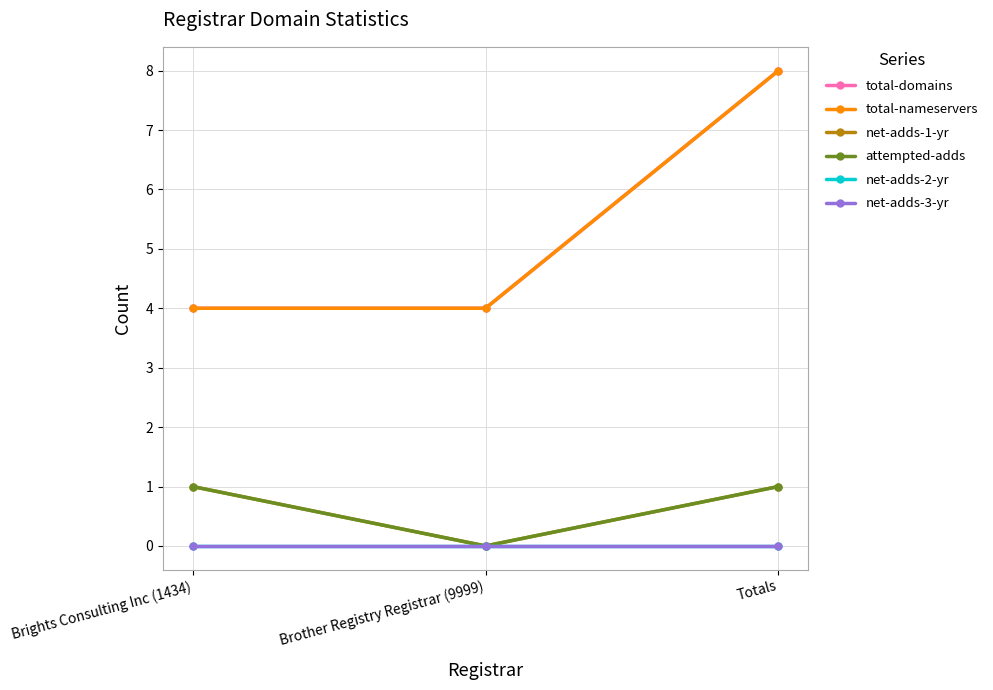

Does the chart have visible grid lines?

Yes